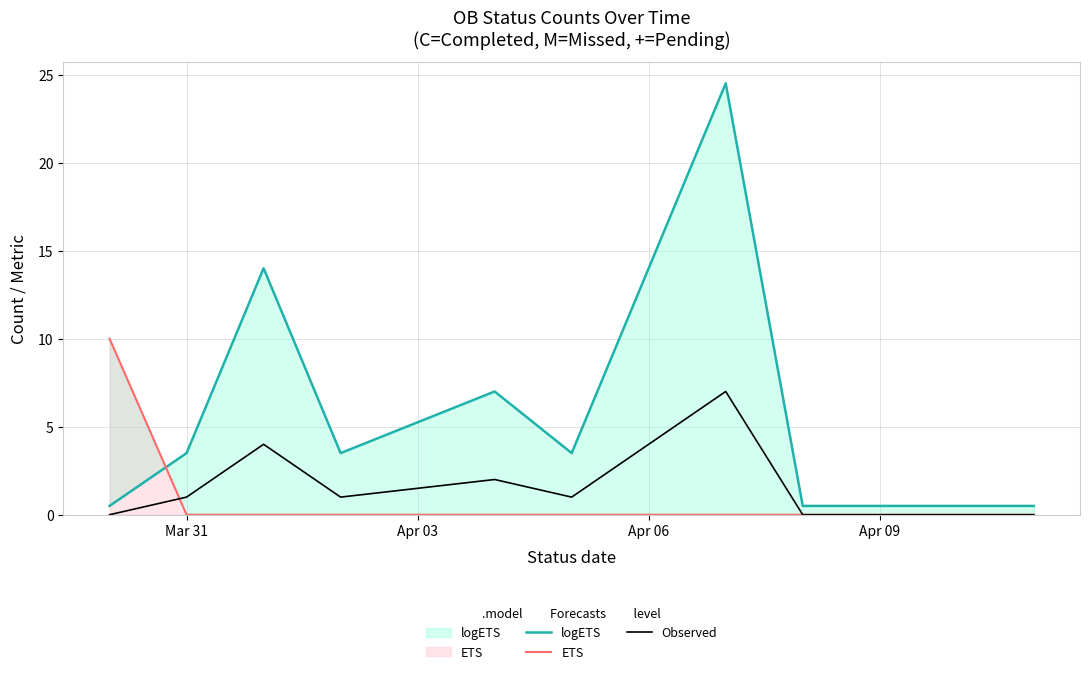

How many values in ETS are above zero?

1